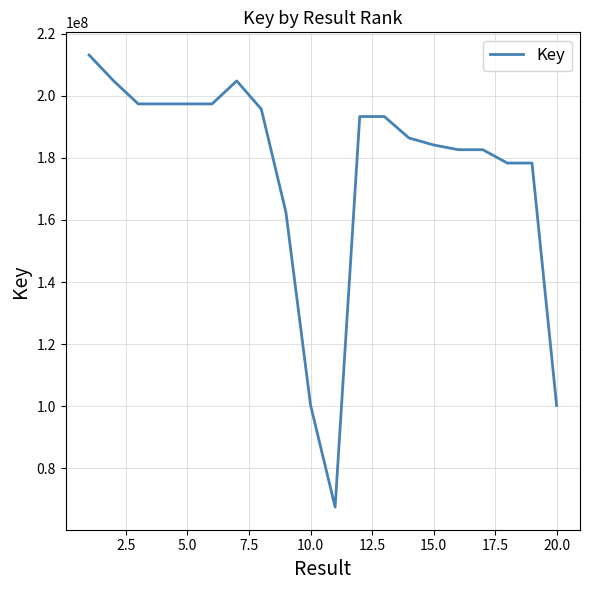

What is the difference between the maximum and minimum values?

145693101